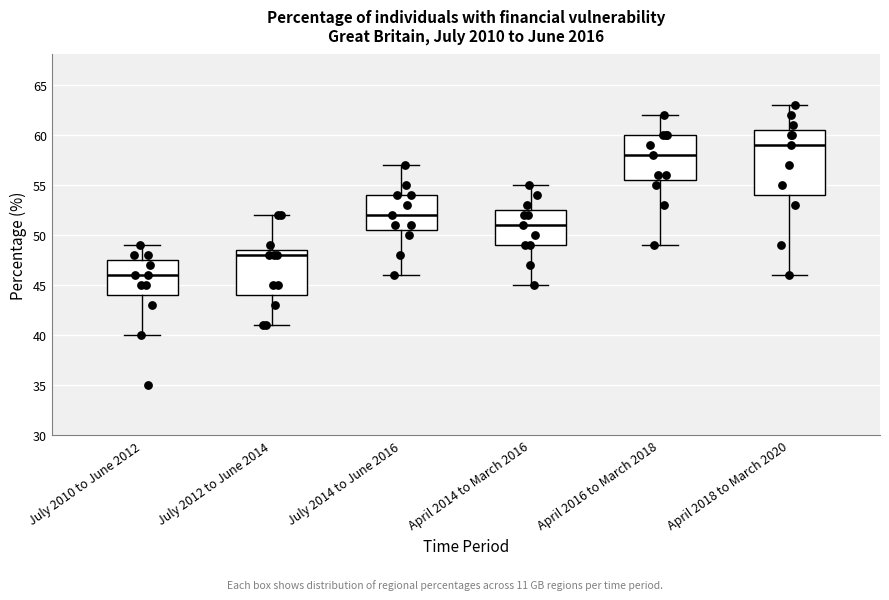

Reading left to right, read every box against the y-axis: the position of its median line, the range the box covers, and the ends of its whiskers. The values are not printed on the chart, so give them approximately, as read against the axis.

July 2010 to June 2012: median 46.0, box 44.0 to 47.5, whiskers 40.0 to 49.0
July 2012 to June 2014: median 48.0, box 44.0 to 48.5, whiskers 41.0 to 52.0
July 2014 to June 2016: median 52.0, box 50.5 to 54.0, whiskers 46.0 to 57.0
April 2014 to March 2016: median 51.0, box 49.0 to 52.5, whiskers 45.0 to 55.0
April 2016 to March 2018: median 58.0, box 55.5 to 60.0, whiskers 49.0 to 62.0
April 2018 to March 2020: median 59.0, box 54.0 to 60.5, whiskers 46.0 to 63.0